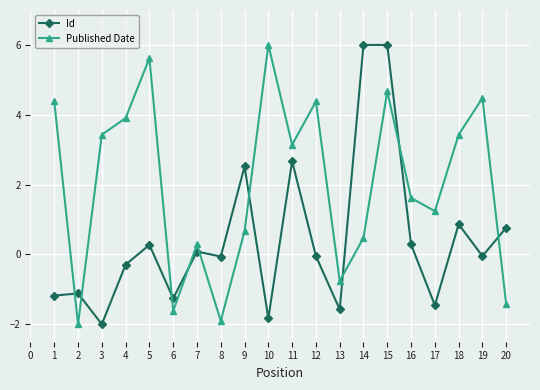

What is the spread (max minus min) of values at 10?

7.8